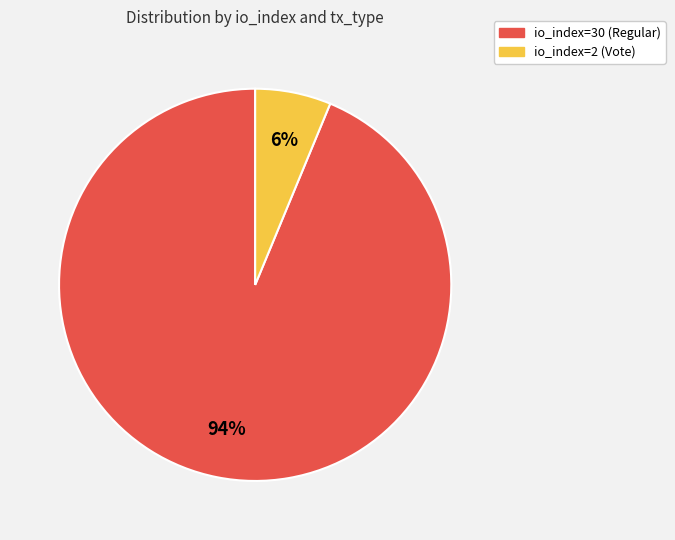

To the nearest percent, what is the combined percentage of io_index=30 (Regular) and io_index=2 (Vote)?

100%